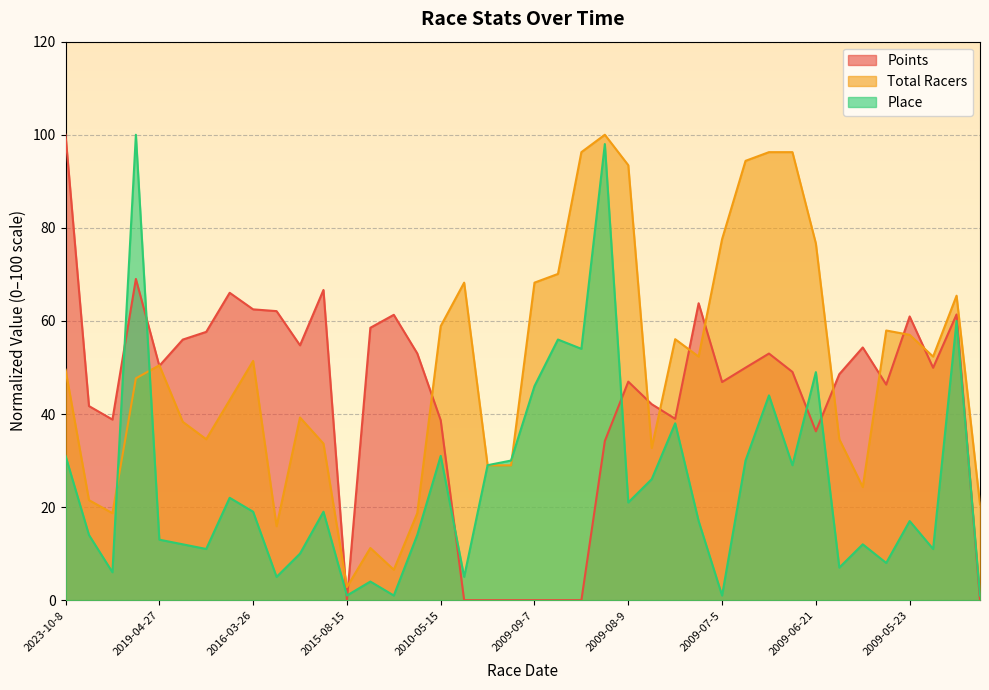

True or false: Total Racers has a value of 47.7 at 2019-05-18.

True